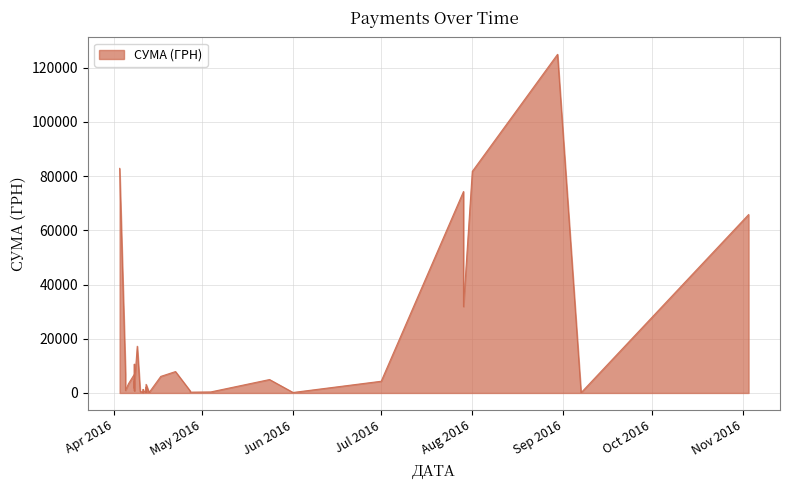

Which has a higher value, 12.04.2016 or 04.05.2016?

12.04.2016